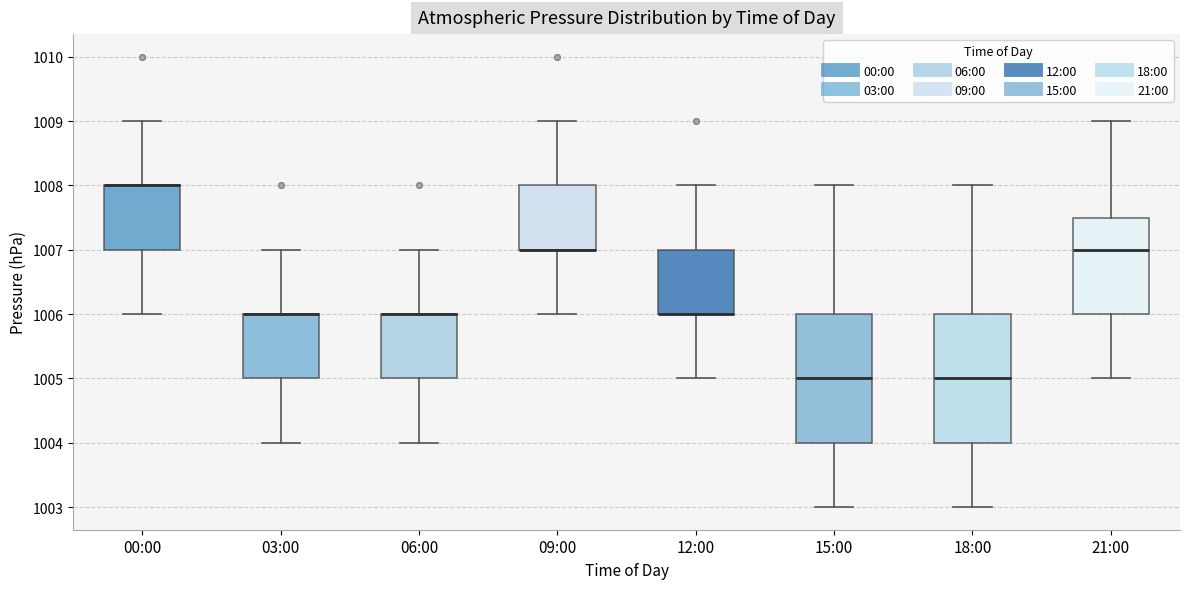

Reading left to right, transcribe this box plot: for each box, give where its median line is, the range the box spans, and where its two whiskers end, as read against the y-axis. The values are not printed on the chart, so give them approximately, as read against the axis.

00:00: median 1008.0 (drawn on the box's upper edge), box 1007.0 to 1008.0, whiskers 1006.0 to 1009.0
03:00: median 1006.0 (drawn on the box's upper edge), box 1005.0 to 1006.0, whiskers 1004.0 to 1007.0
06:00: median 1006.0 (drawn on the box's upper edge), box 1005.0 to 1006.0, whiskers 1004.0 to 1007.0
09:00: median 1007.0 (drawn on the box's lower edge), box 1007.0 to 1008.0, whiskers 1006.0 to 1009.0
12:00: median 1006.0 (drawn on the box's lower edge), box 1006.0 to 1007.0, whiskers 1005.0 to 1008.0
15:00: median 1005.0, box 1004.0 to 1006.0, whiskers 1003.0 to 1008.0
18:00: median 1005.0, box 1004.0 to 1006.0, whiskers 1003.0 to 1008.0
21:00: median 1007.0, box 1006.0 to 1007.5, whiskers 1005.0 to 1009.0